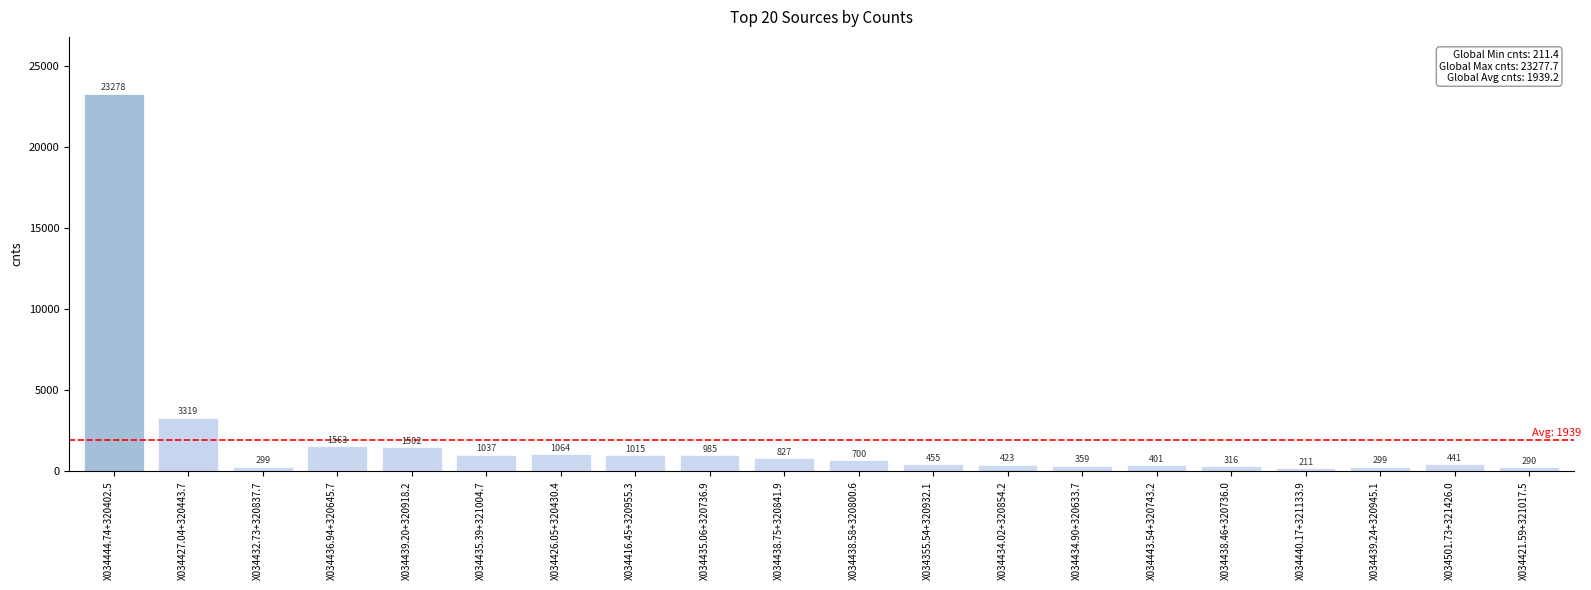

At which label is the value closest to 11744?

X034427.04+320443.7